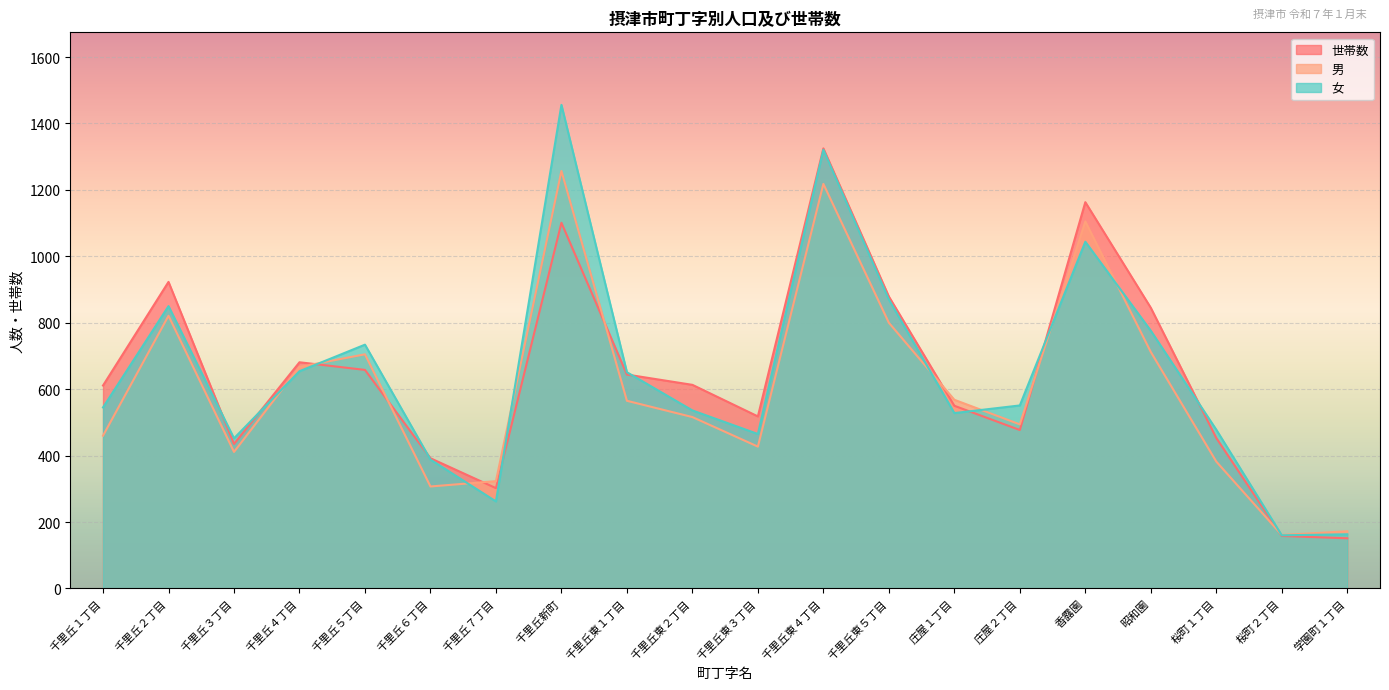

At which category does 女 reach its first local peak?

千里丘２丁目